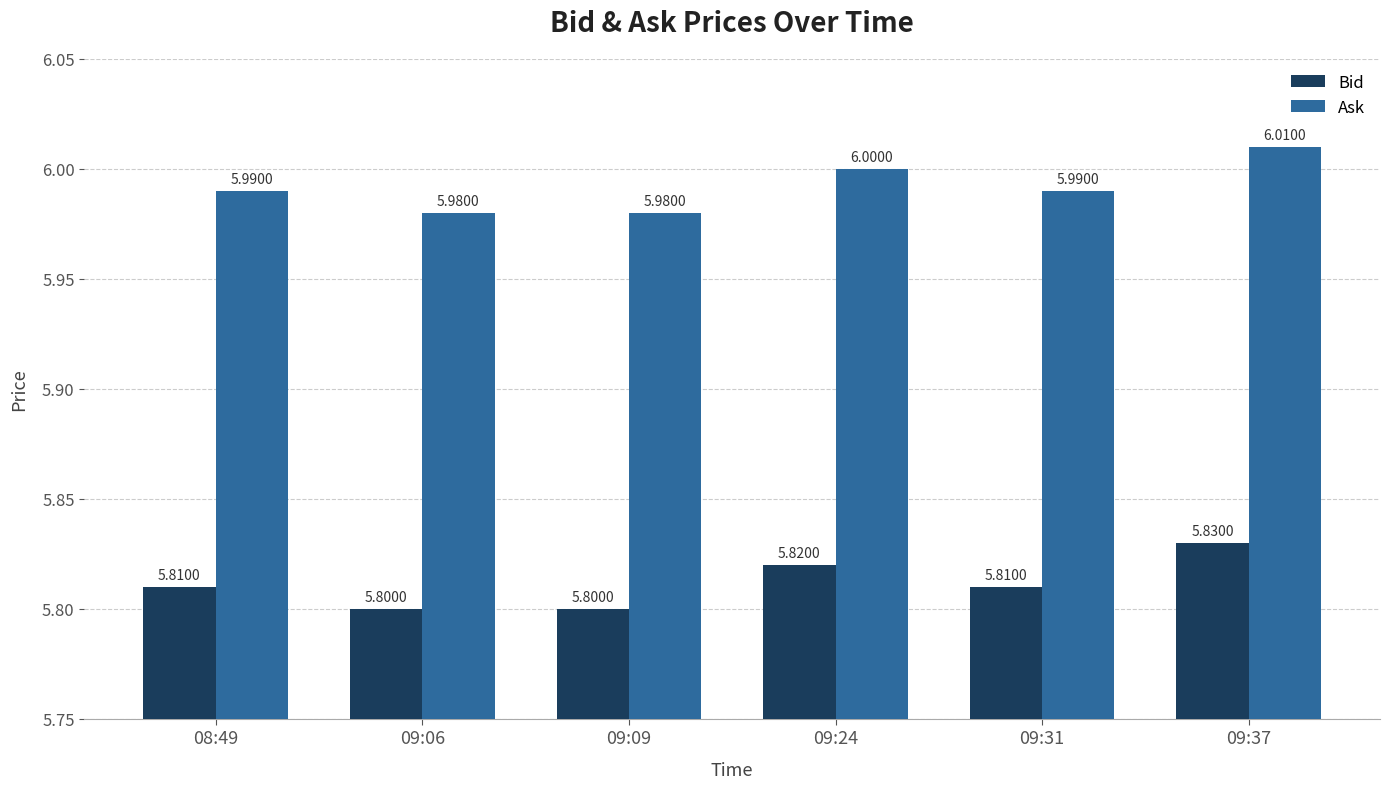

Does the chart contain stacked bars?

No